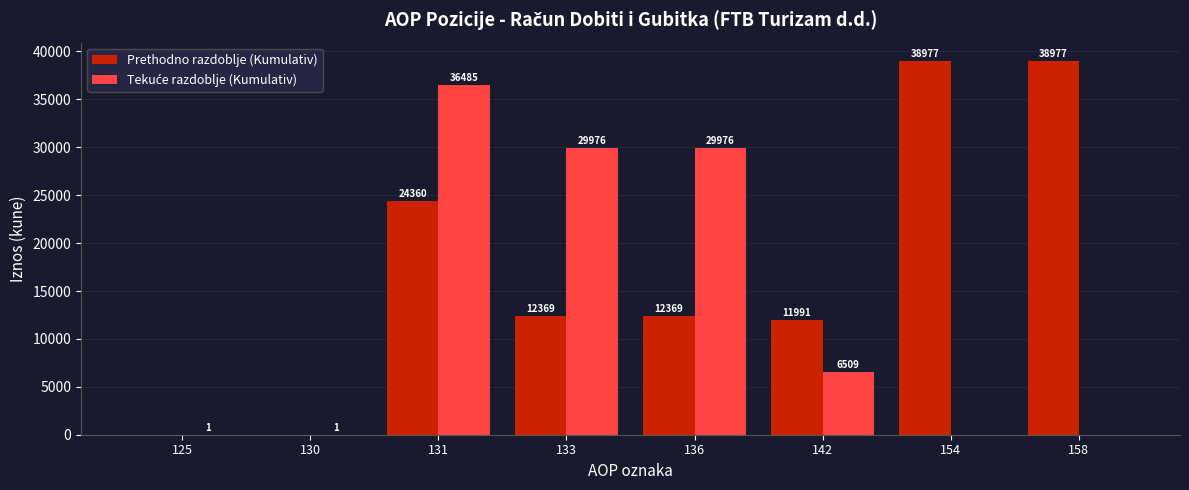

Which series changed the most between 130 and 142?

Prethodno razdoblje (Kumulativ)